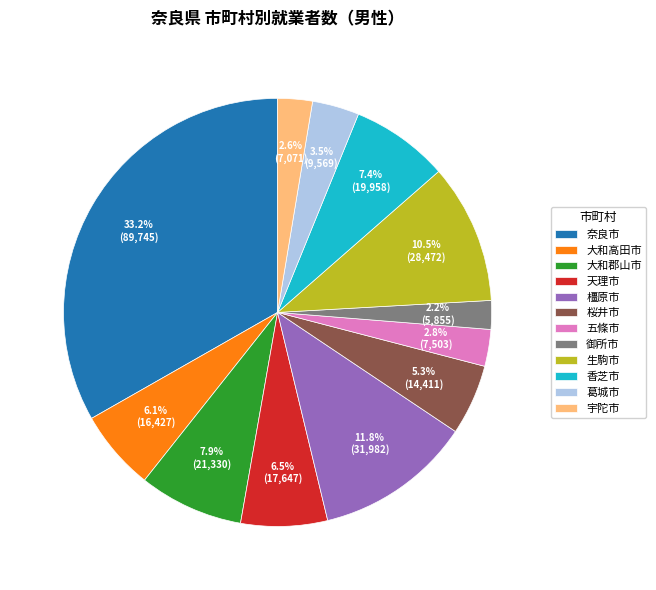

How many segments does this pie chart have?

12